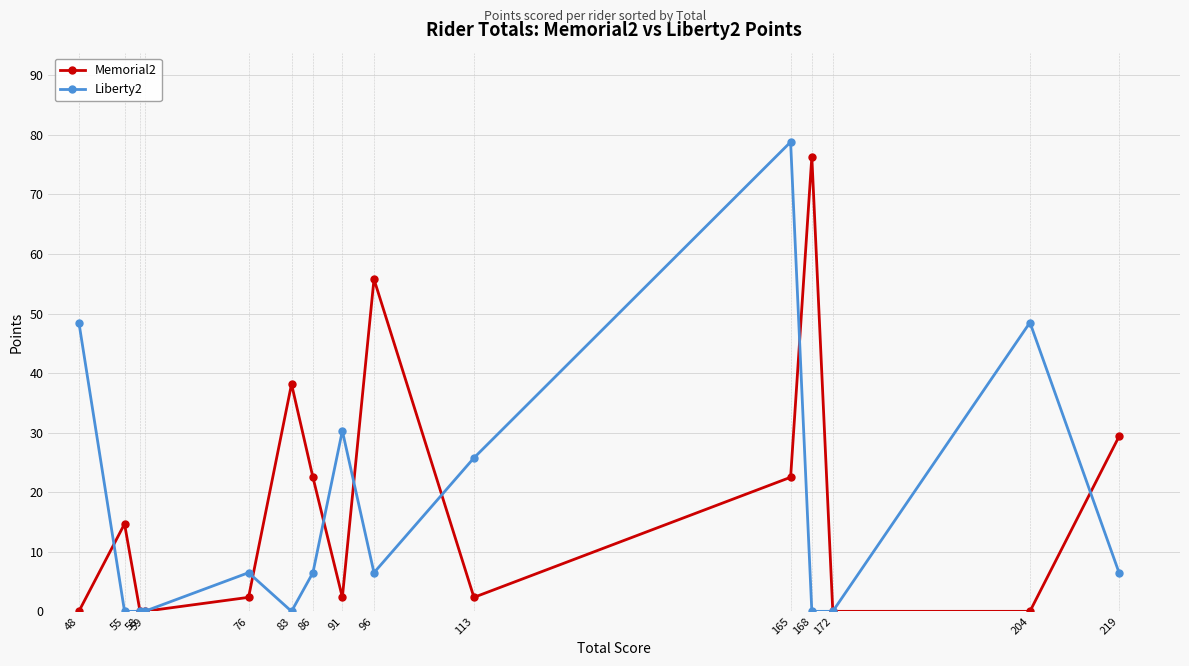

Rank the series at 165 from highest to lowest value.

Liberty2, Memorial2